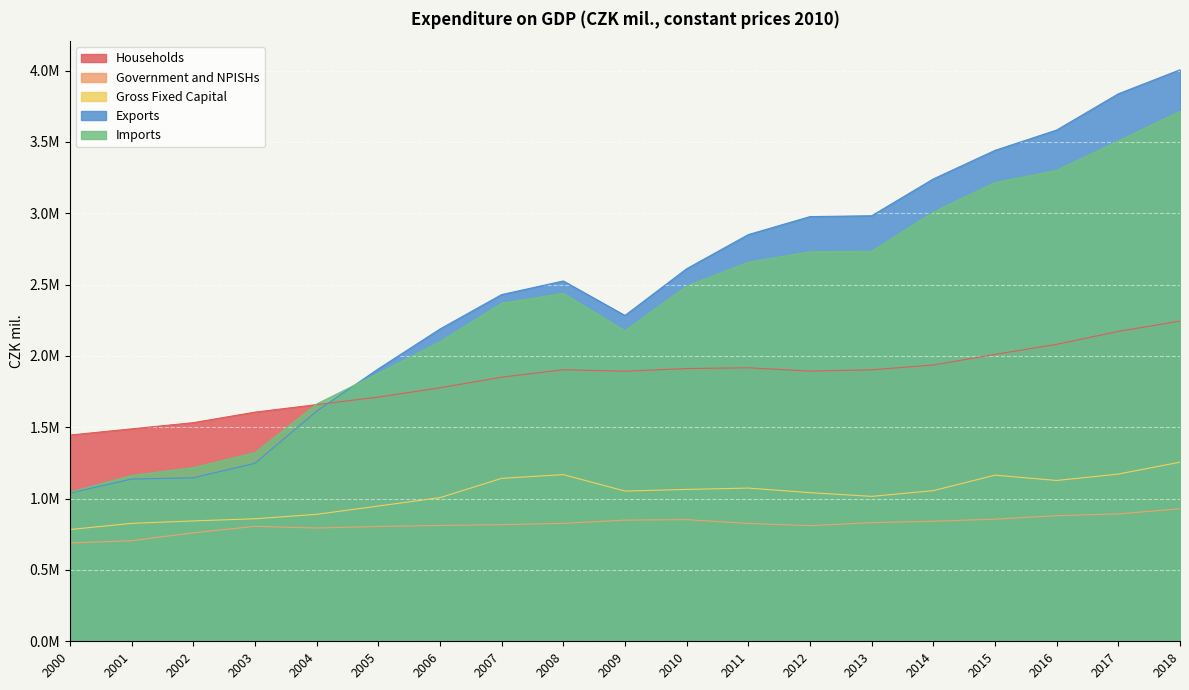

True or false: Imports has more than 1 points higher than both neighbors.

False